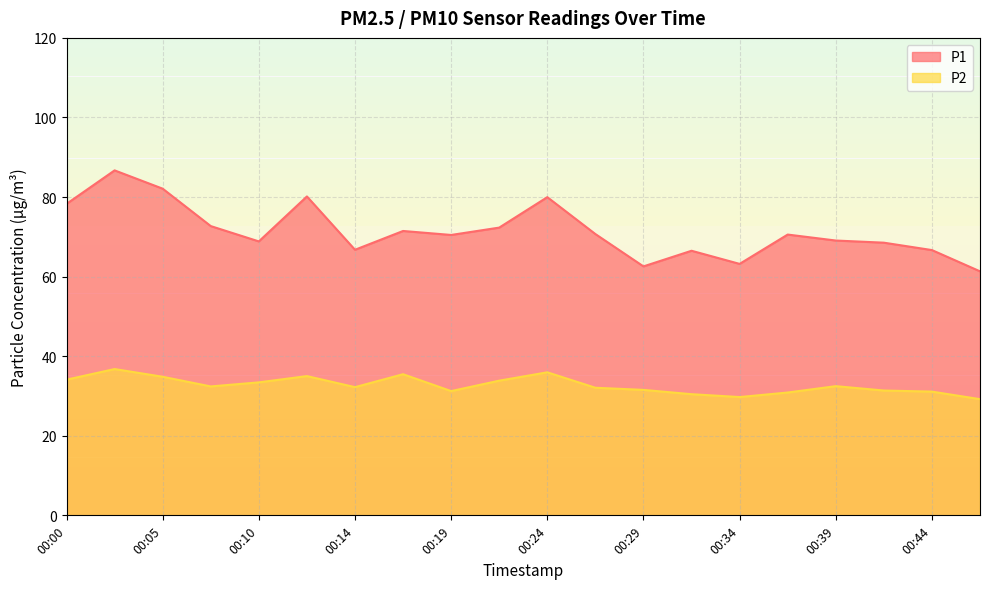

What is the difference between the maximum and minimum values in the P1 series?

25.4